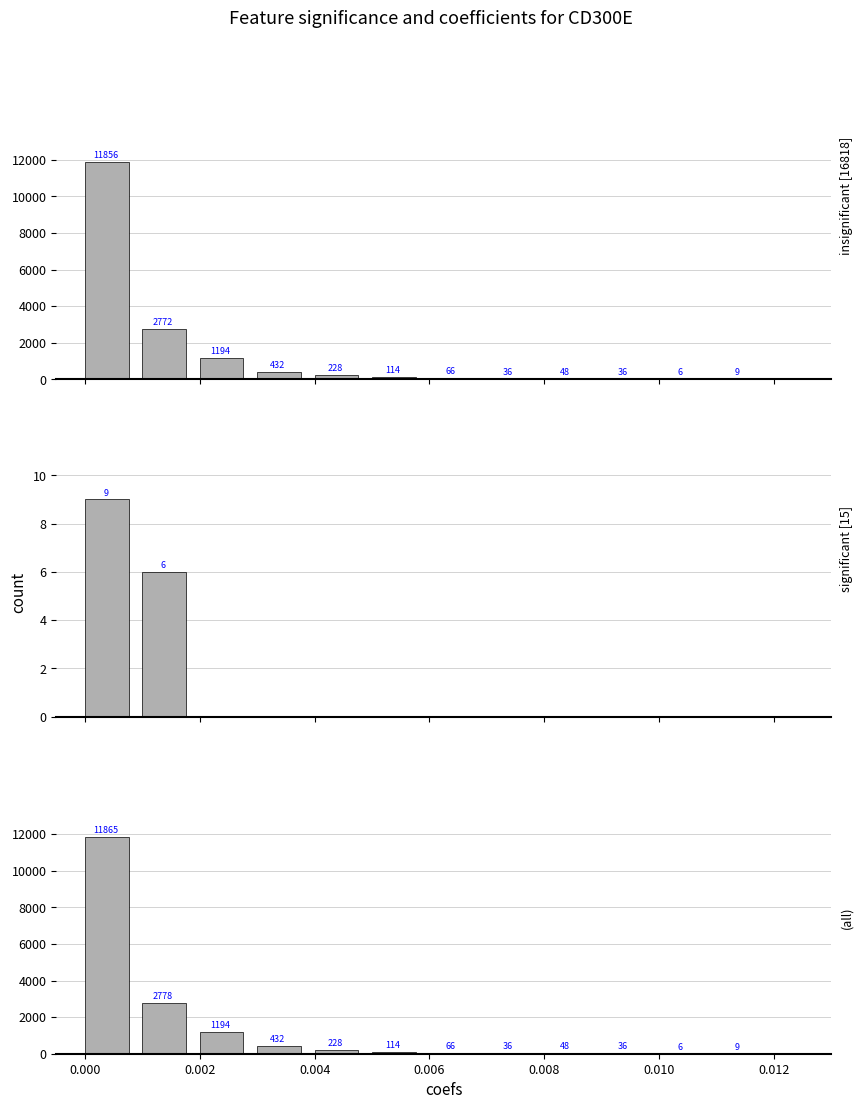

Is it true that (all) equals 382 at 0.006?

False